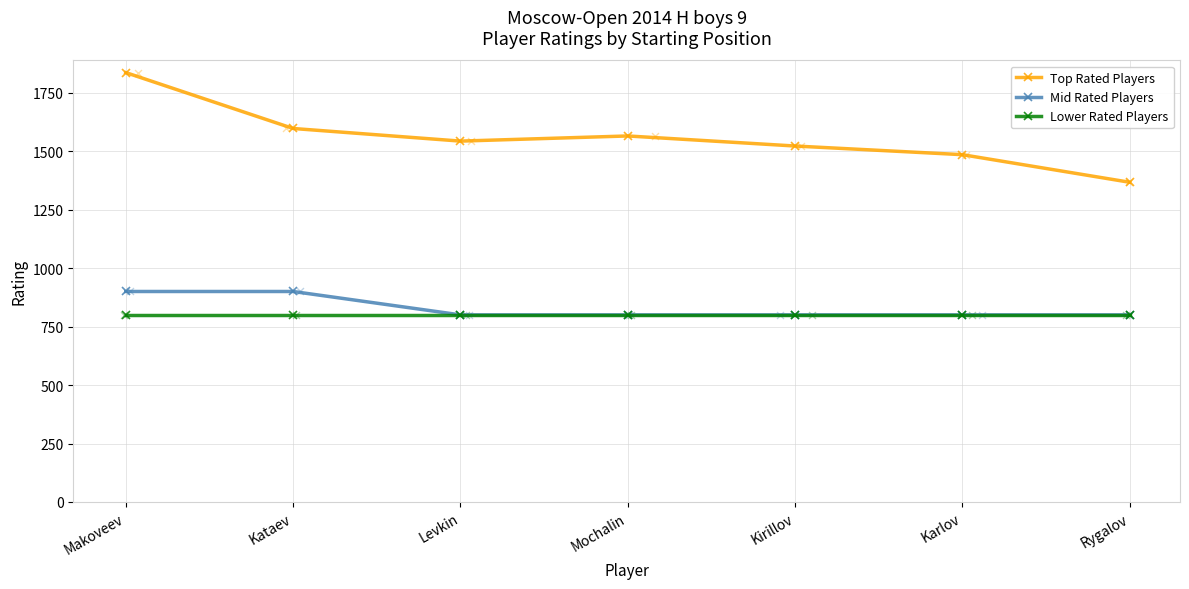

Which series reaches the minimum Y coordinate?

Mid Rated Players